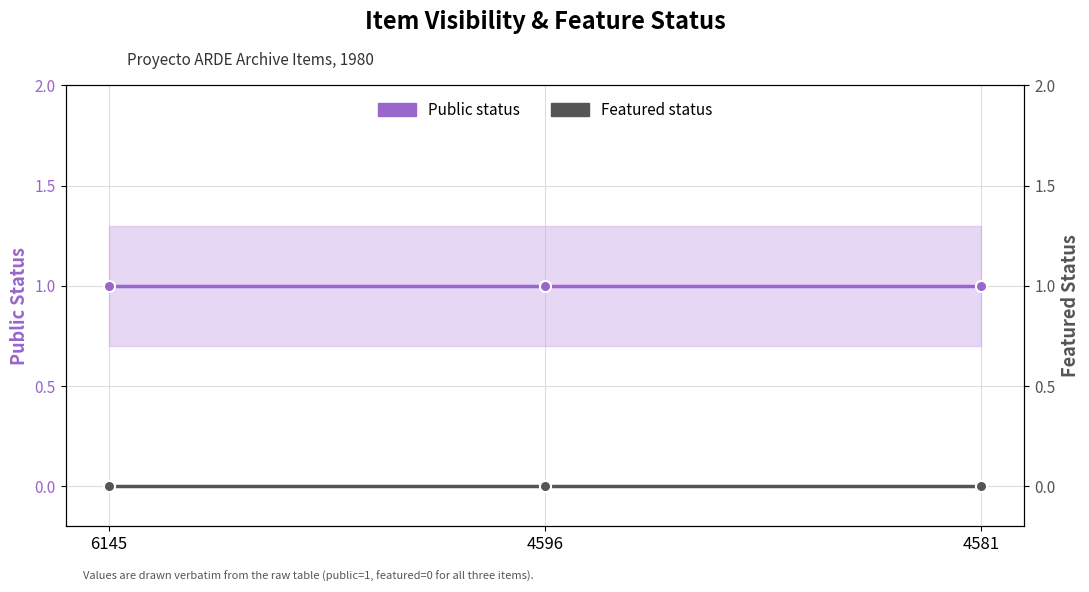

Reading left to right, what are all the values shown in this chart?

Public status: 6145=1	4596=1	4581=1
Featured status: 6145=0	4596=0	4581=0